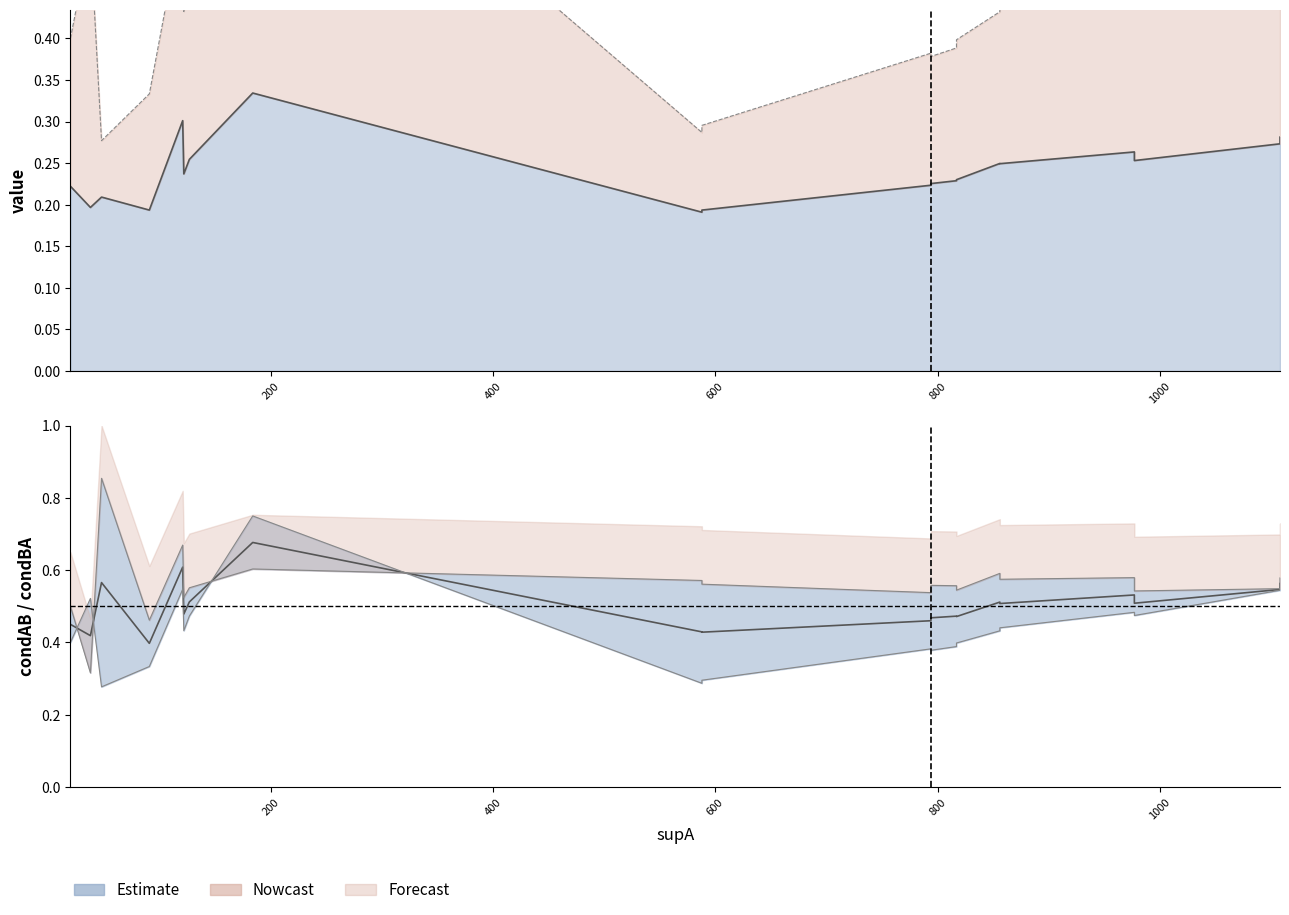

True or false: condBA and value intersect in this chart.

False